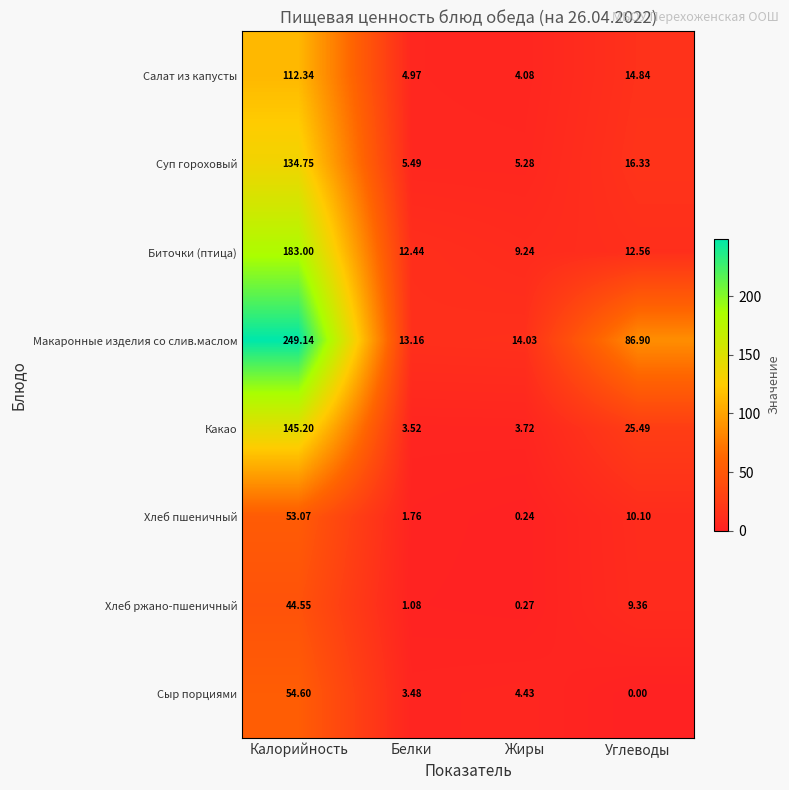

List the series in order of their peak value, highest first.

Макаронные изделия со слив.маслом, Биточки (птица), Какао, Суп гороховый, Салат из капусты, Сыр порциями, Хлеб пшеничный, Хлеб ржано-пшеничный